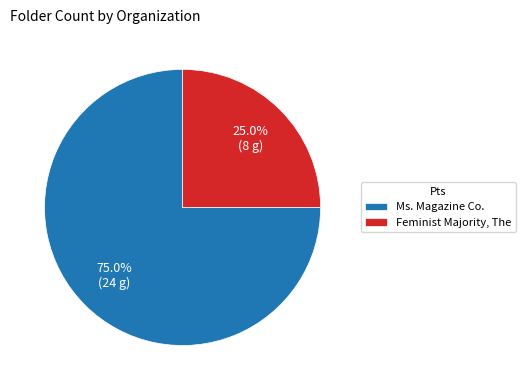

To the nearest percent, what is the difference between the Ms. Magazine Co. and Feminist Majority, The slice percentages?

50%